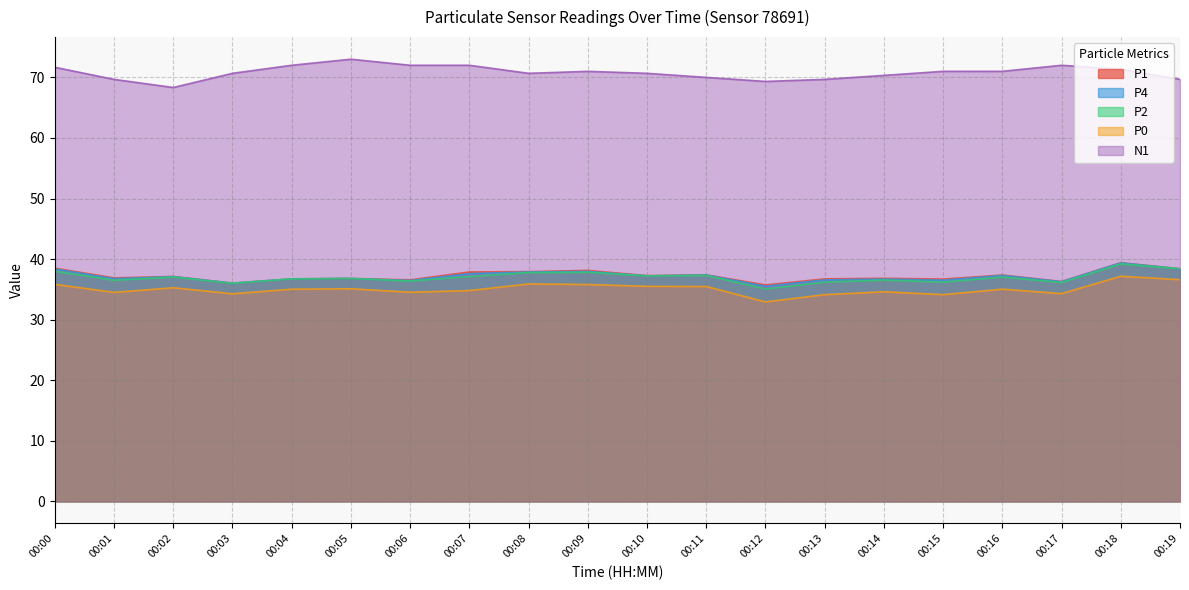

At which category is the sum across all series the highest?

00:18